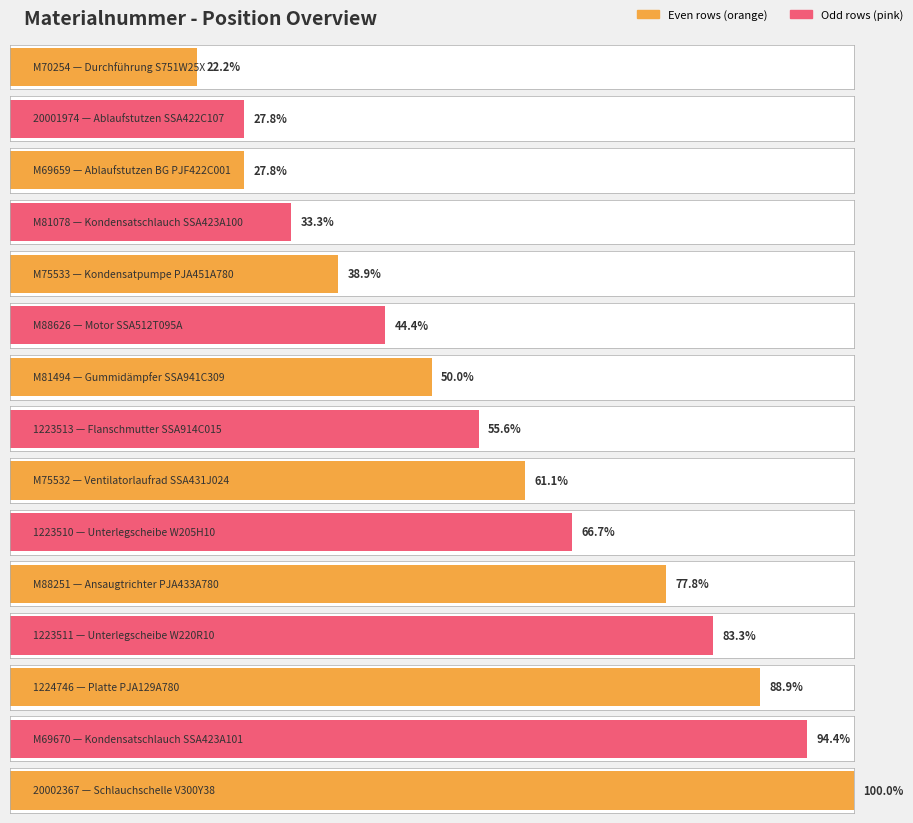

How many bars are there in total?

15